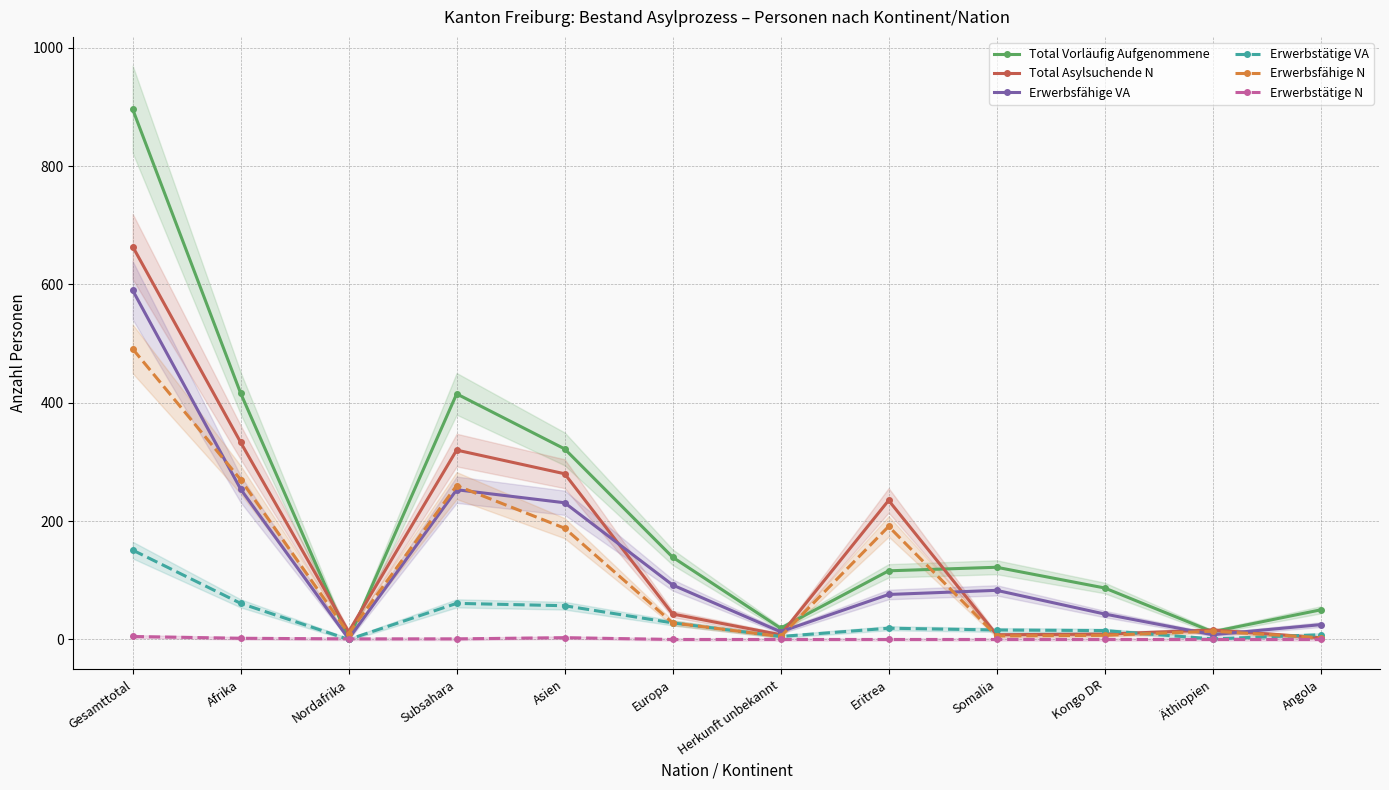

Which series ends up on top after the final intersection of Erwerbsfähige N and Erwerbstätige VA?

Erwerbstätige VA